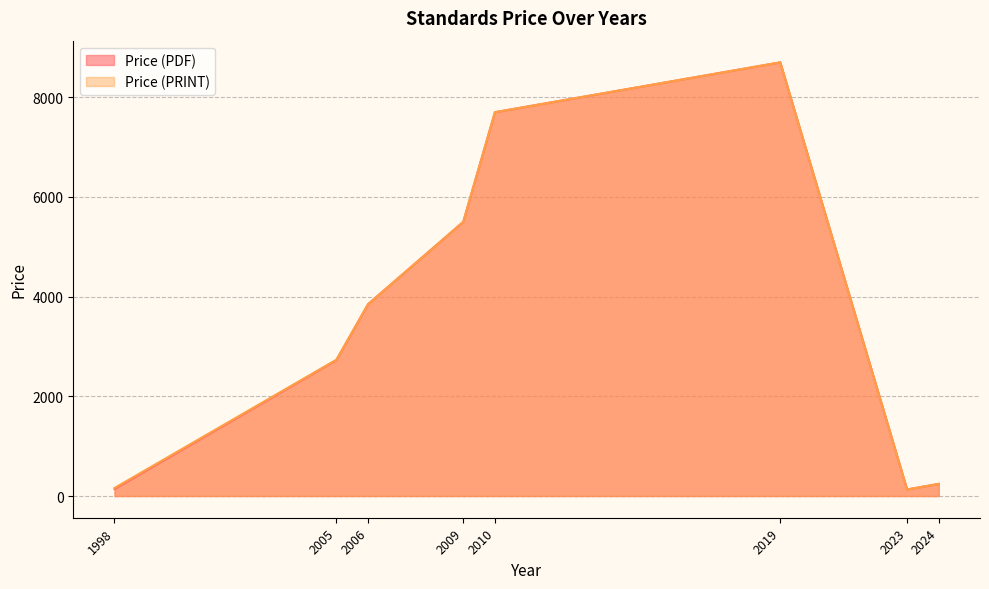

List the series in order of their overall mean, lowest first.

Price (PDF), Price (PRINT)